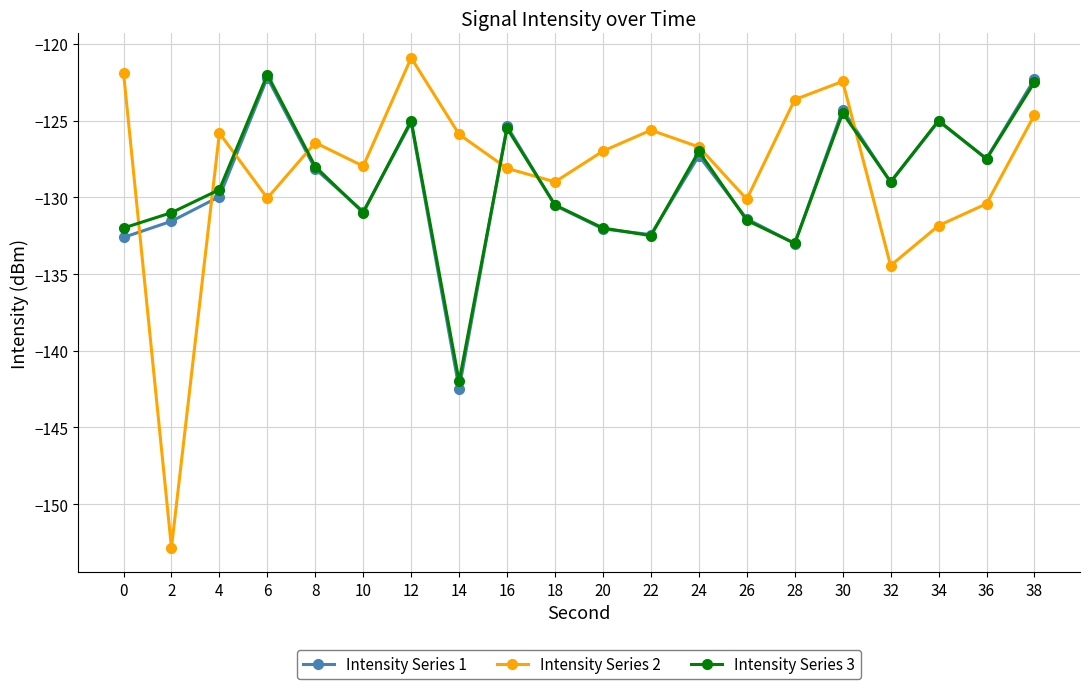

The Intensity Series 1 series shows -60.5 at 24. True or false?

False